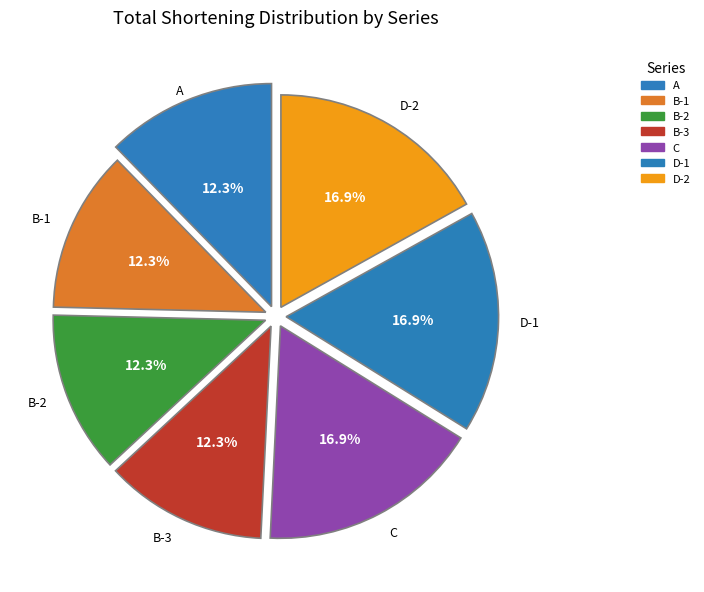

To the nearest percent, what is the combined percentage of C and D-2?

34%